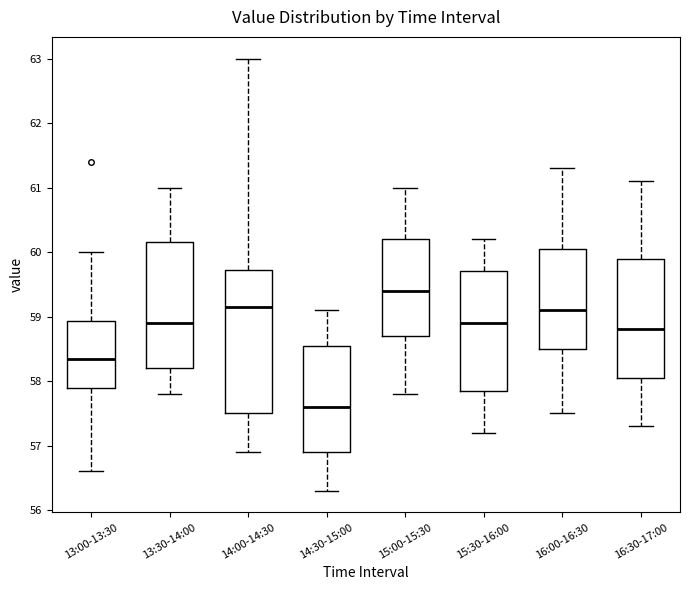

Where is the upper edge of the box for 15:00-15:30 on the y-axis? The values are not printed on the chart, so give them approximately, as read against the axis.

60.2